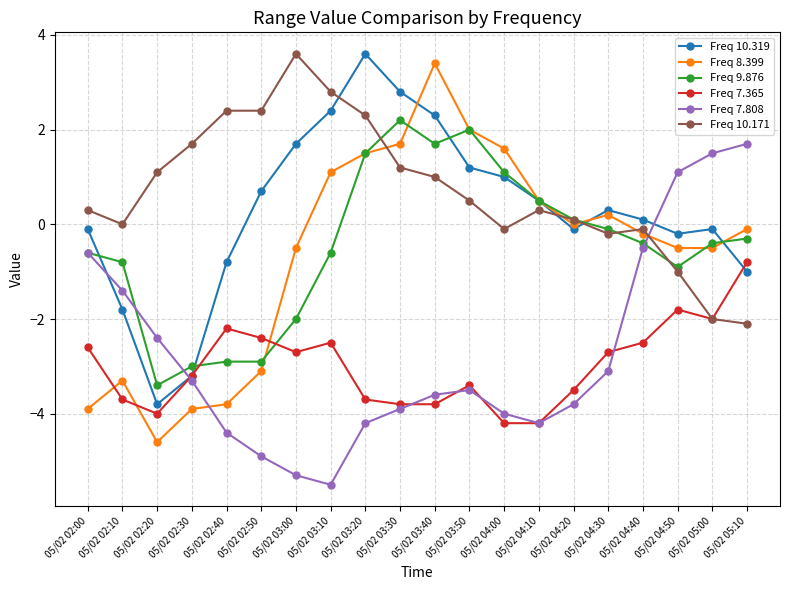

Where is the first local minimum for Freq 10.319?

05/02 02:20